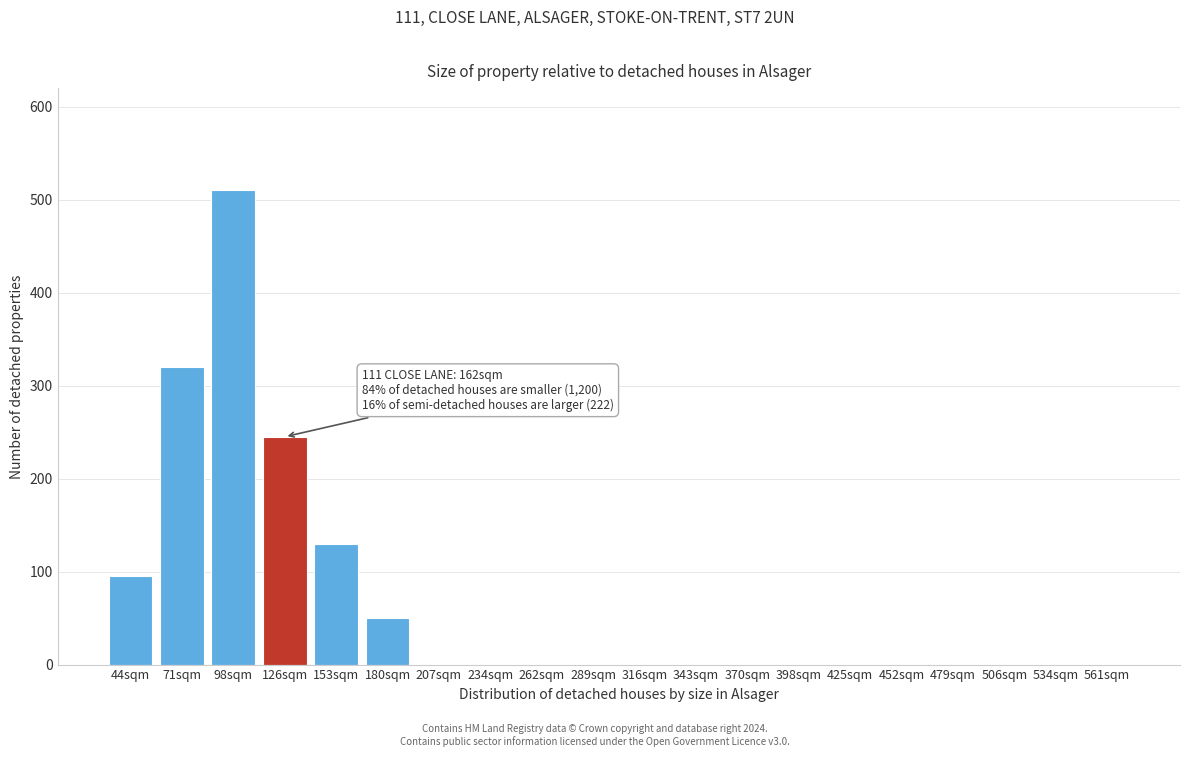

Reading left to right, extract all data points from this chart.

44sqm=95	71sqm=320	98sqm=510	126sqm=245	153sqm=130	180sqm=50	207sqm=0	234sqm=0	262sqm=0	289sqm=0	316sqm=0	343sqm=0	370sqm=0	398sqm=0	425sqm=0	452sqm=0	479sqm=0	506sqm=0	534sqm=0	561sqm=0